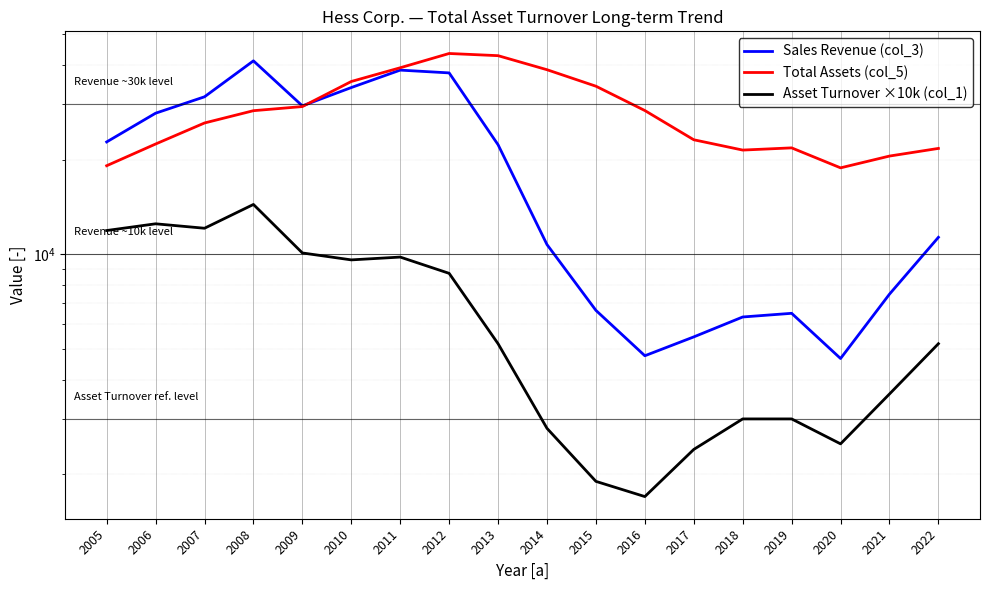

Read the Sales Revenue (col_3) value at 2017.

5466.0